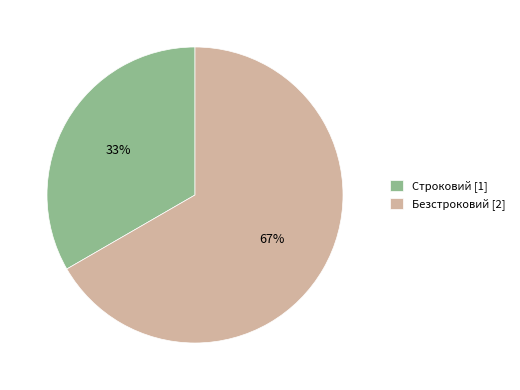

Approximately how many times larger is the value at Безстроковий [2] compared to Строковий [1]?

2.0